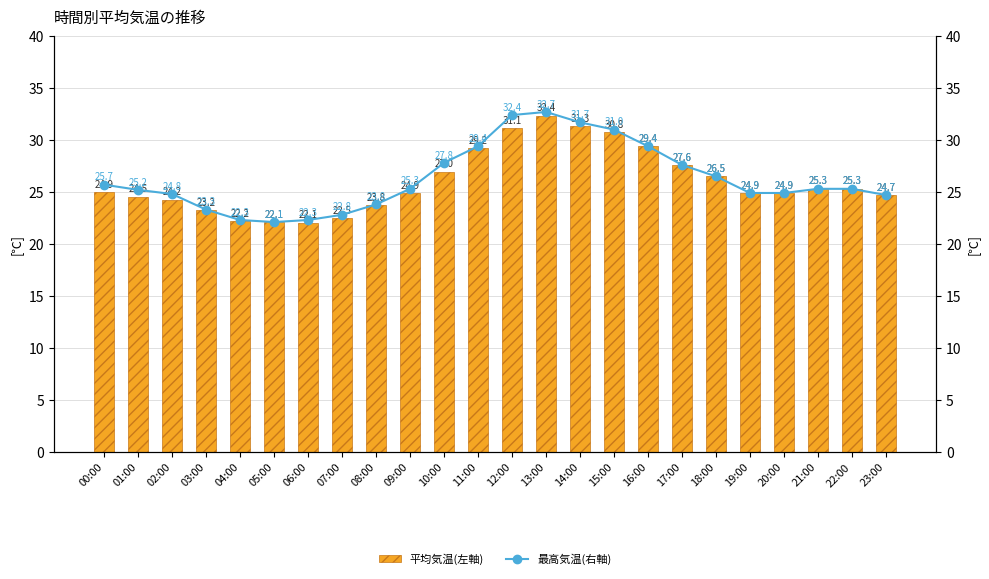

Reading left to right, extract all data points from this chart.

平均気温(左軸): 00:00=24.9	01:00=24.5	02:00=24.2	03:00=23.2	04:00=22.2	05:00=22.1	06:00=22.1	07:00=22.5	08:00=23.8	09:00=24.9	10:00=27.0	11:00=29.2	12:00=31.1	13:00=32.4	14:00=31.3	15:00=30.8	16:00=29.4	17:00=27.6	18:00=26.5	19:00=24.9	20:00=24.9	21:00=25.3	22:00=25.3	23:00=24.7
最高気温(右軸): 00:00=25.7	01:00=25.2	02:00=24.8	03:00=23.3	04:00=22.3	05:00=22.1	06:00=22.3	07:00=22.8	08:00=23.8	09:00=25.3	10:00=27.8	11:00=29.4	12:00=32.4	13:00=32.7	14:00=31.7	15:00=31.0	16:00=29.4	17:00=27.6	18:00=26.5	19:00=24.9	20:00=24.9	21:00=25.3	22:00=25.3	23:00=24.7